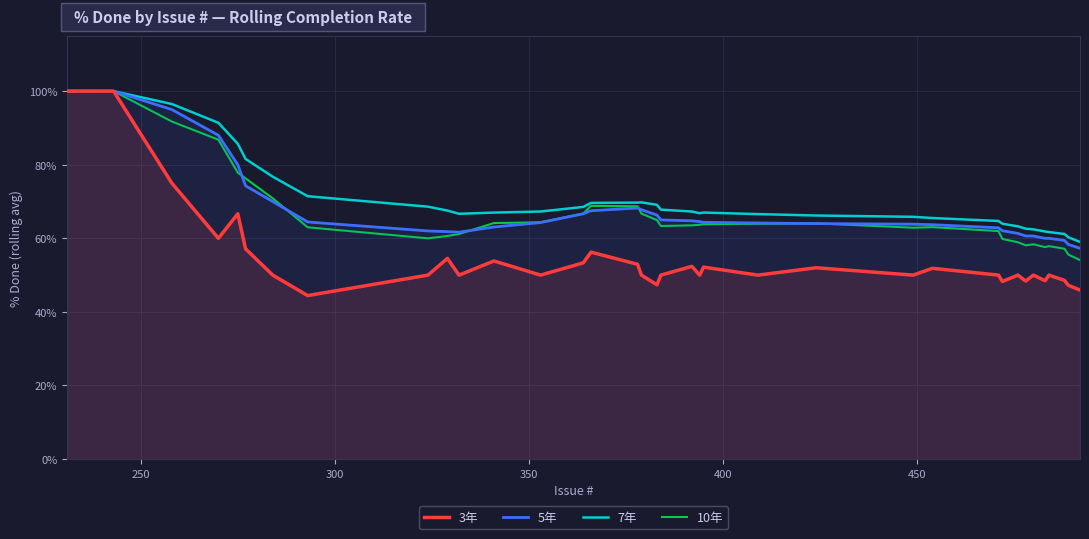

Which series has the largest range (max minus min)?

3年